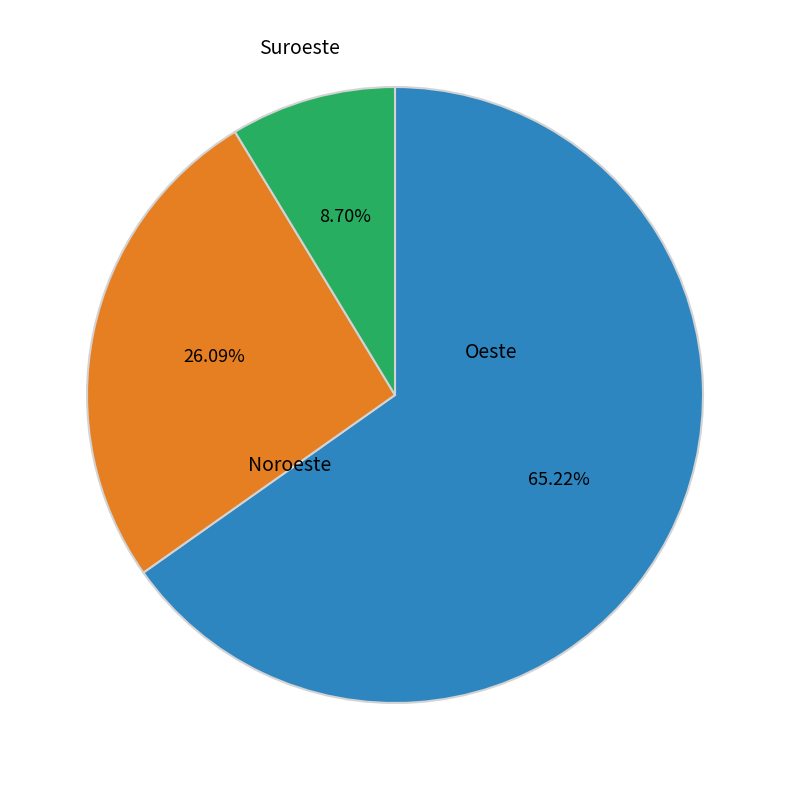

Is there any slice that represents more than half of the pie?

Yes